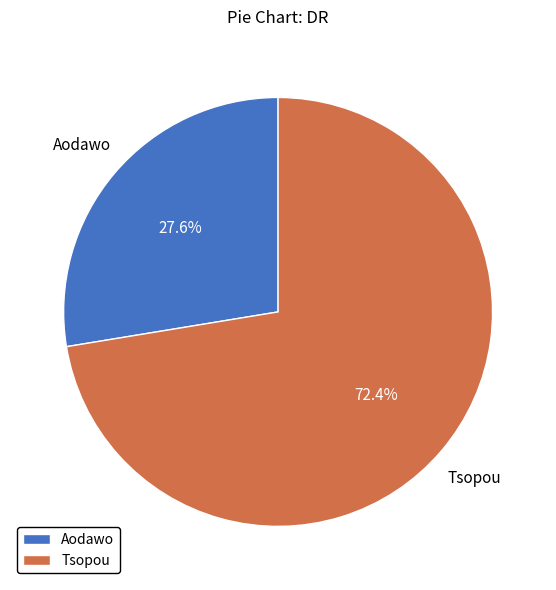

Is there any slice that represents more than half of the pie?

Yes